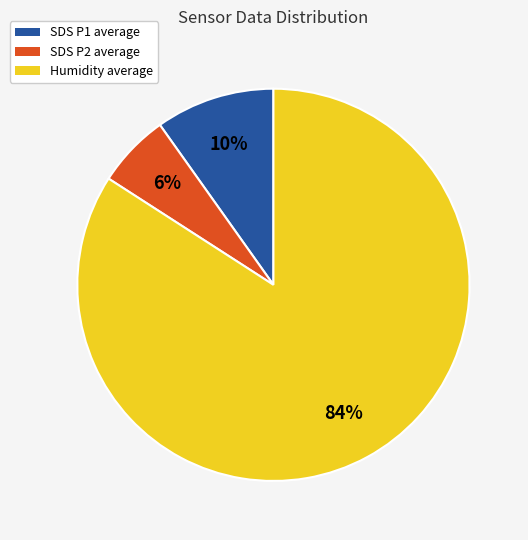

Does any single category account for the majority?

Yes